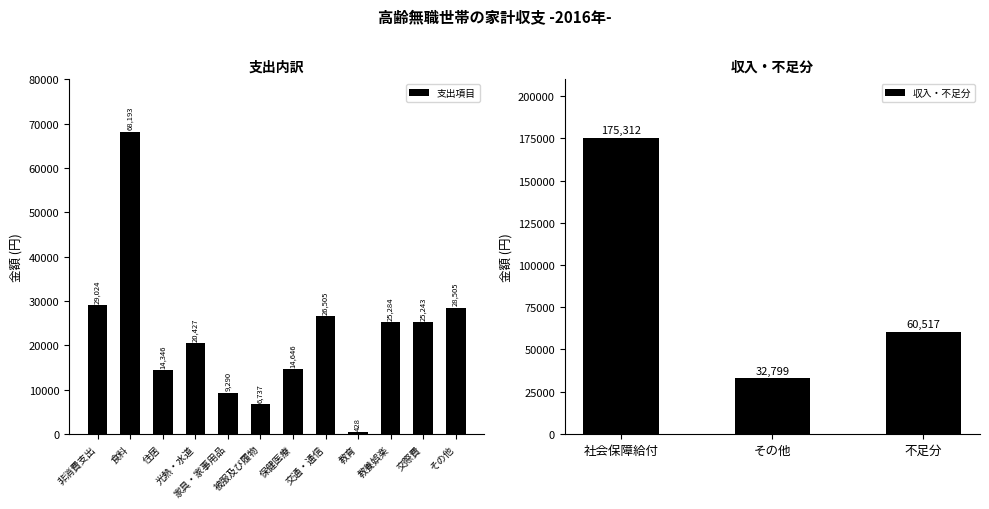

Are the bars horizontal?

No